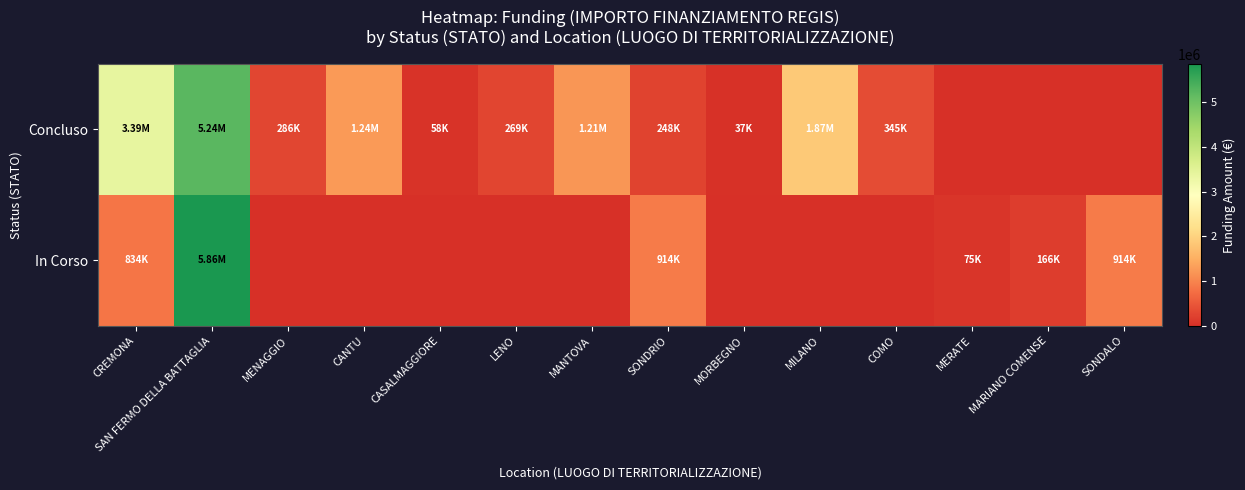

What is the spread (max minus min) of values at COMO?

344882.5